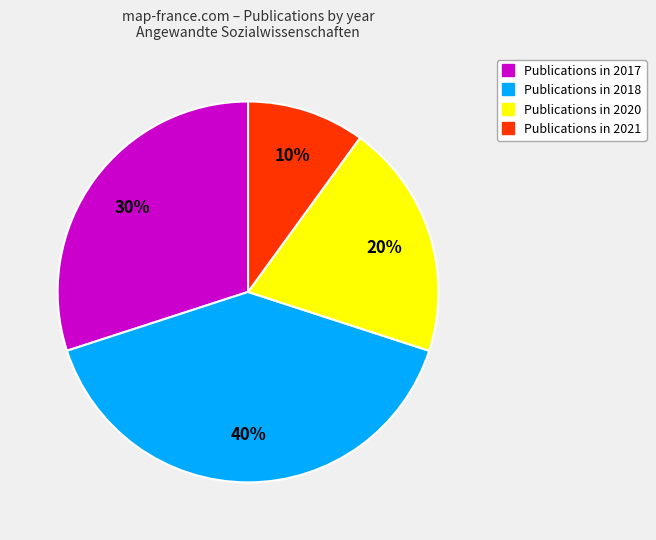

How many slices are in this pie chart?

4